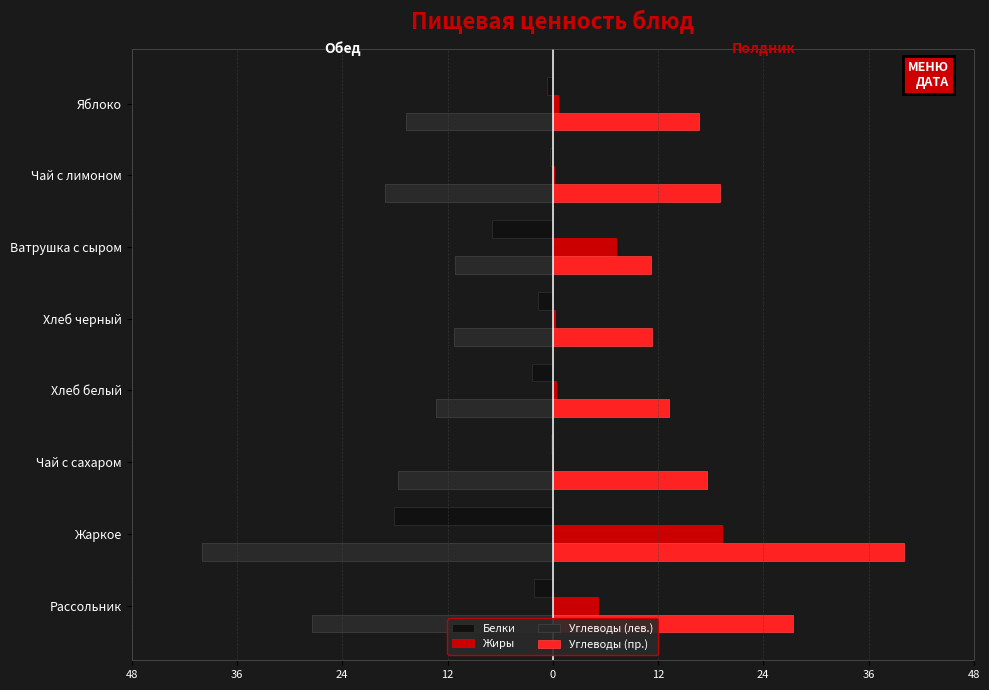

What are all the series names shown in the legend?

Белки, Жиры, Углеводы (лев.), Углеводы (пр.)